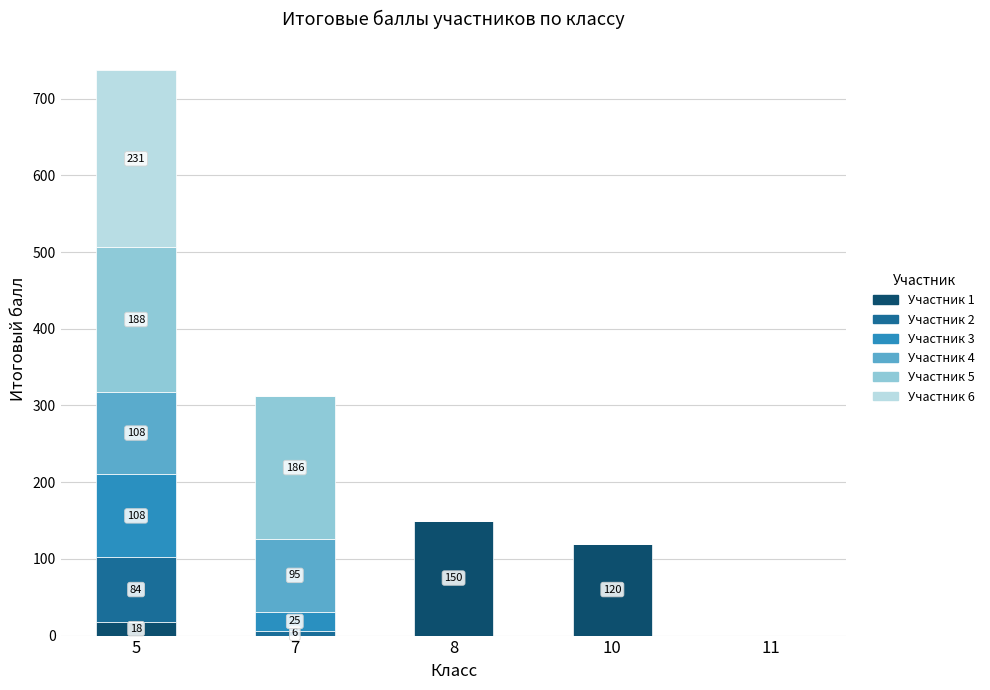

At which category is the sum across all series the highest?

5